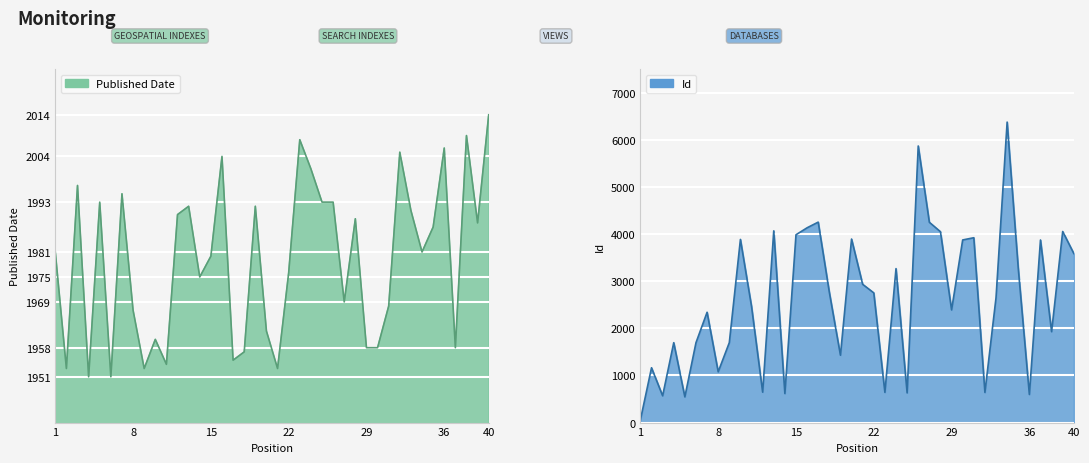

Reading left to right, what are all the values shown in this chart?

Published Date: 1981	1953	1997	1951	1993	1951	1995	1967	1953	1960	1954	1990	1992	1975	1980	2004	1955	1957	1992	1962	1953	1976	2008	2001	1993	1993	1969	1989	1958	1958	1968	2005	1991	1981	1987	2006	1958	2009	1988	2014
Id: 56	1163	568	1695	545	1694	2340	1077	1696	3885	2464	645	4067	616	3984	4132	4252	2766	1429	3893	2933	2751	641	3266	630	5867	4249	4048	2390	3874	3921	639	2650	6374	3274	596	3873	1928	4053	3586